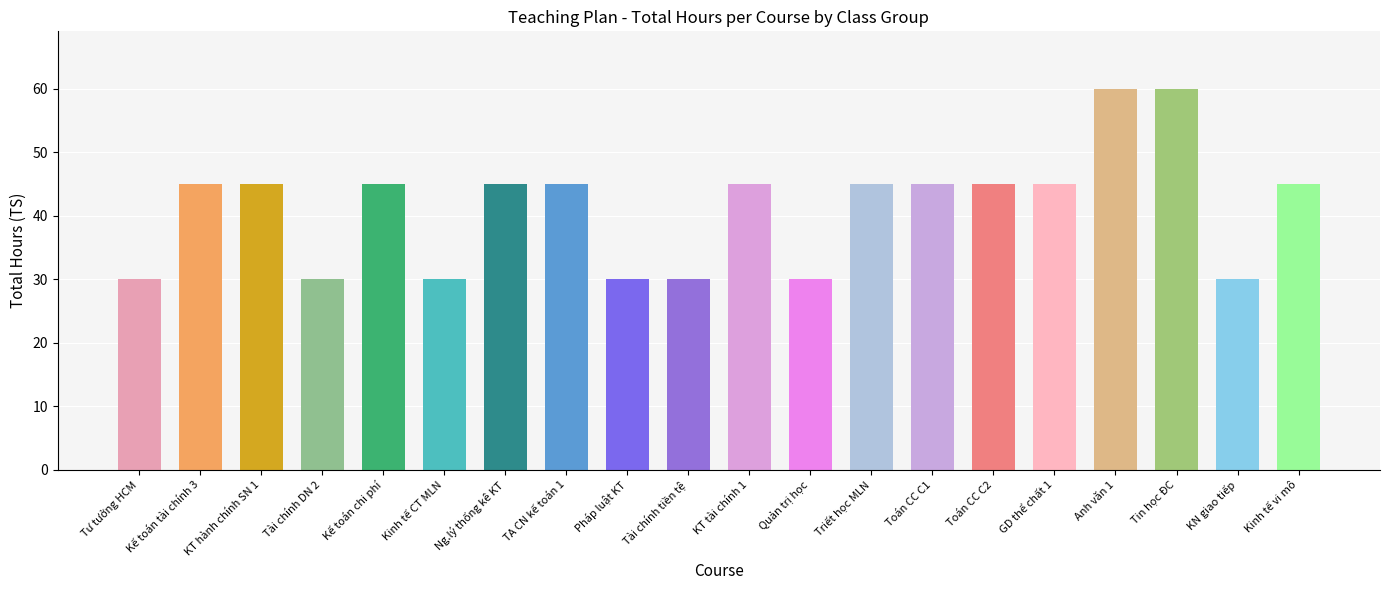

Between Quản trị học and Toán CC C1, which is larger?

Toán CC C1